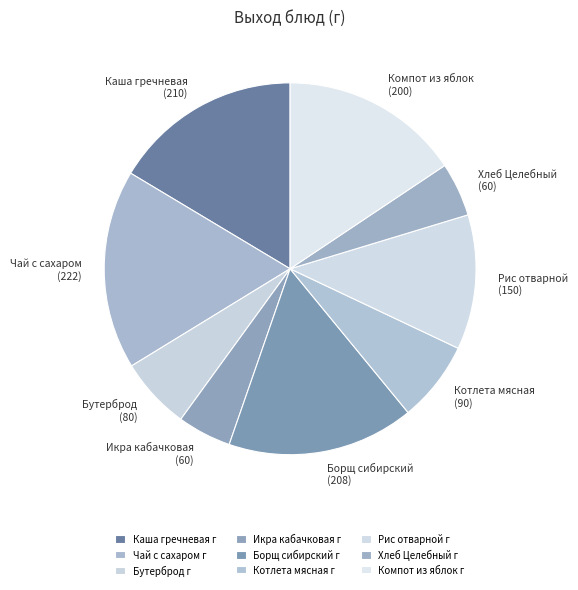

Is it true that Каша гречневая (210) is 10% of the pie?

False